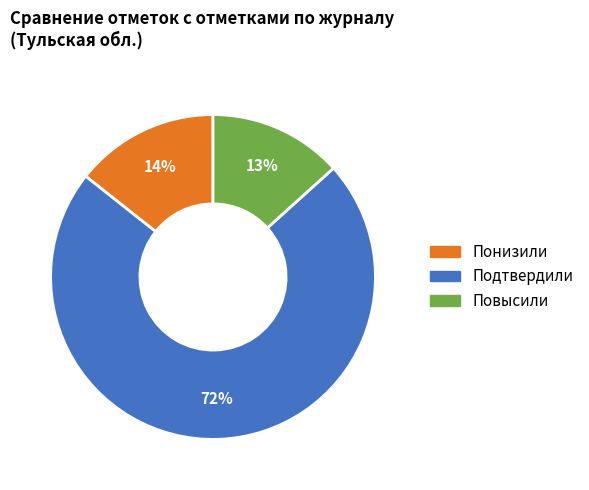

Which has a higher value, Подтвердили or Понизили?

Подтвердили